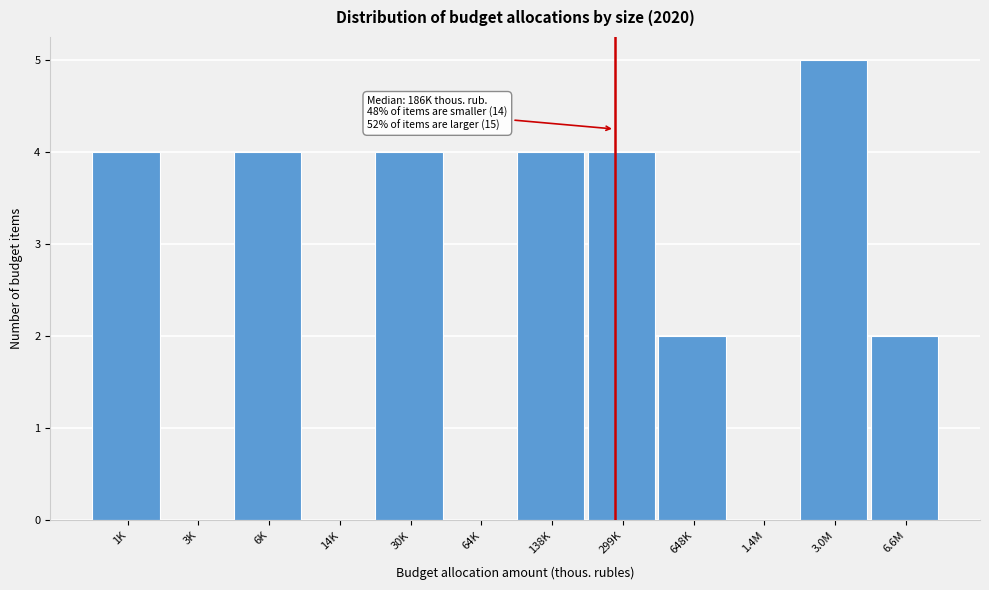

Reading right to left, what are all the values shown in this chart?

6.6M=2	3.0M=5	1.4M=0	648K=2	299K=4	138K=4	64K=0	30K=4	14K=0	6K=4	3K=0	1K=4